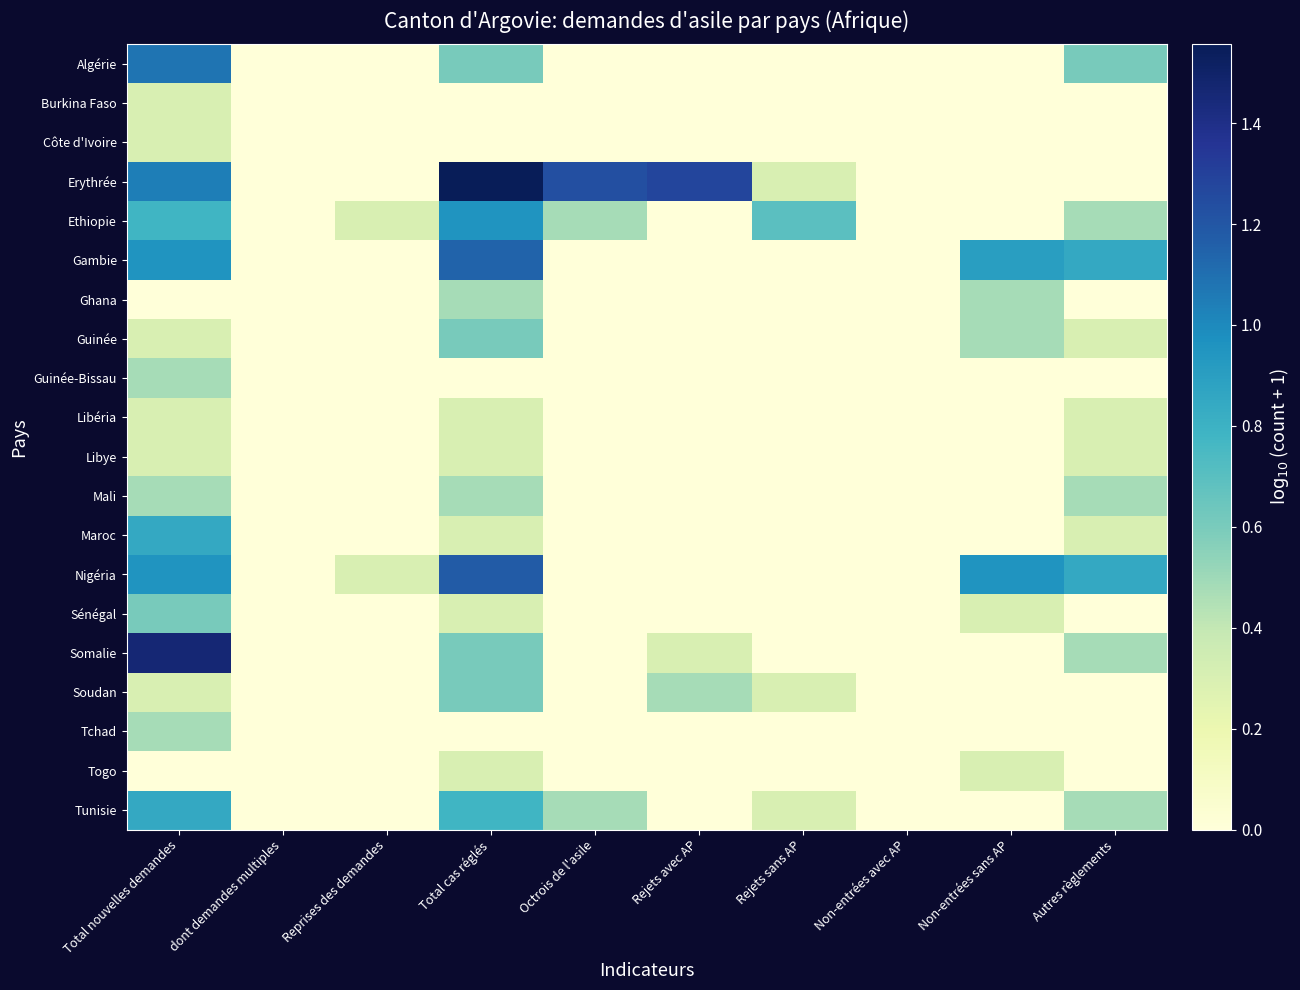

Between Reprises des demandes and dont demandes multiples, which is larger?

Reprises des demandes